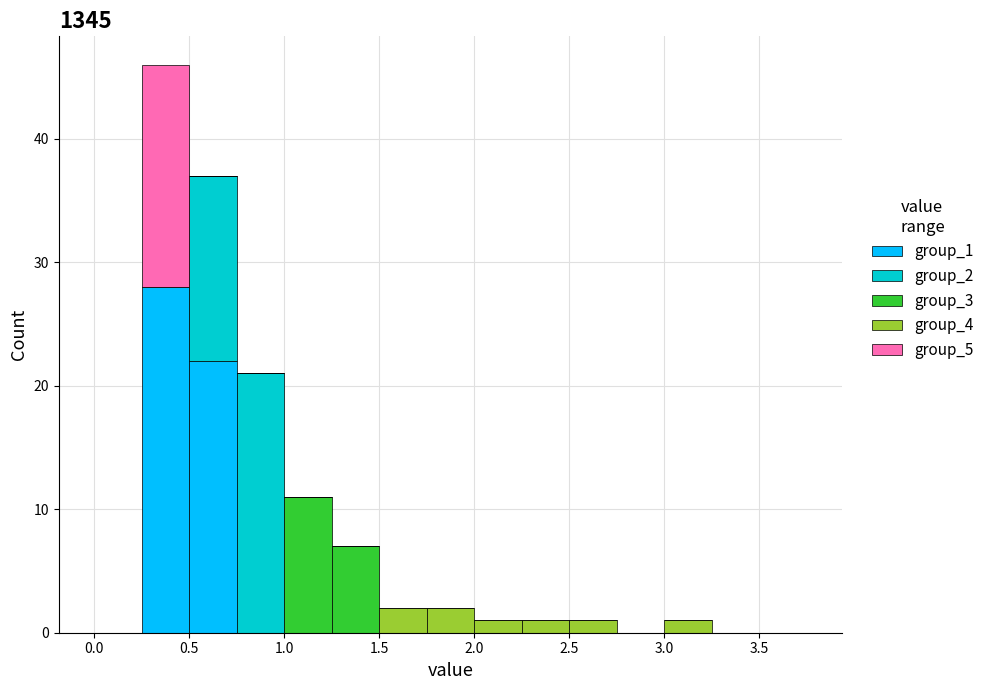

Reading left to right, list every stacked bar in this chart as the range it spans on the x-axis followed by its total height. The values are not printed on the chart, so give them approximately, as read against the axis.

0.00 to 0.25: 0
0.25 to 0.50: 46
0.50 to 0.75: 37
0.75 to 1.00: 21
1.00 to 1.25: 11
1.25 to 1.50: 7
1.50 to 1.75: 2
1.75 to 2.00: 2
2.00 to 2.25: 1
2.25 to 2.50: 1
2.50 to 2.75: 1
2.75 to 3.00: 0
3.00 to 3.25: 1
3.25 to 3.50: 0
3.50 to 3.75: 0